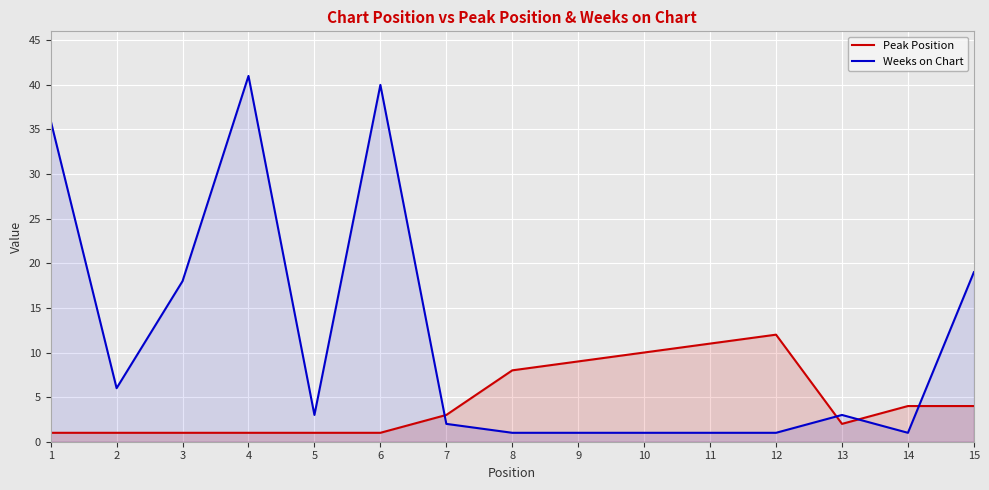

What is the total value across all series at 14?

5